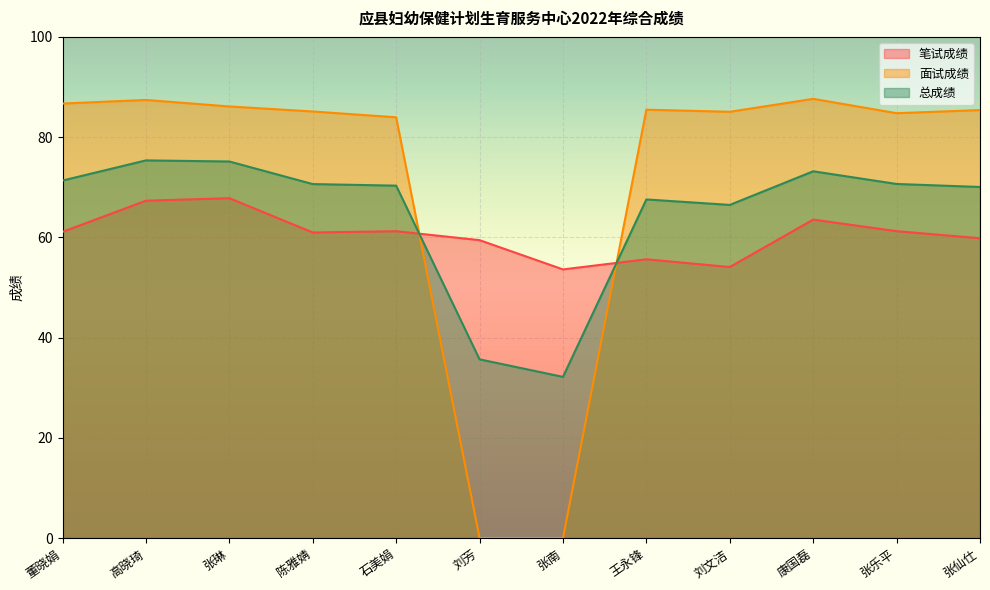

Count the number of data series in this chart.

3